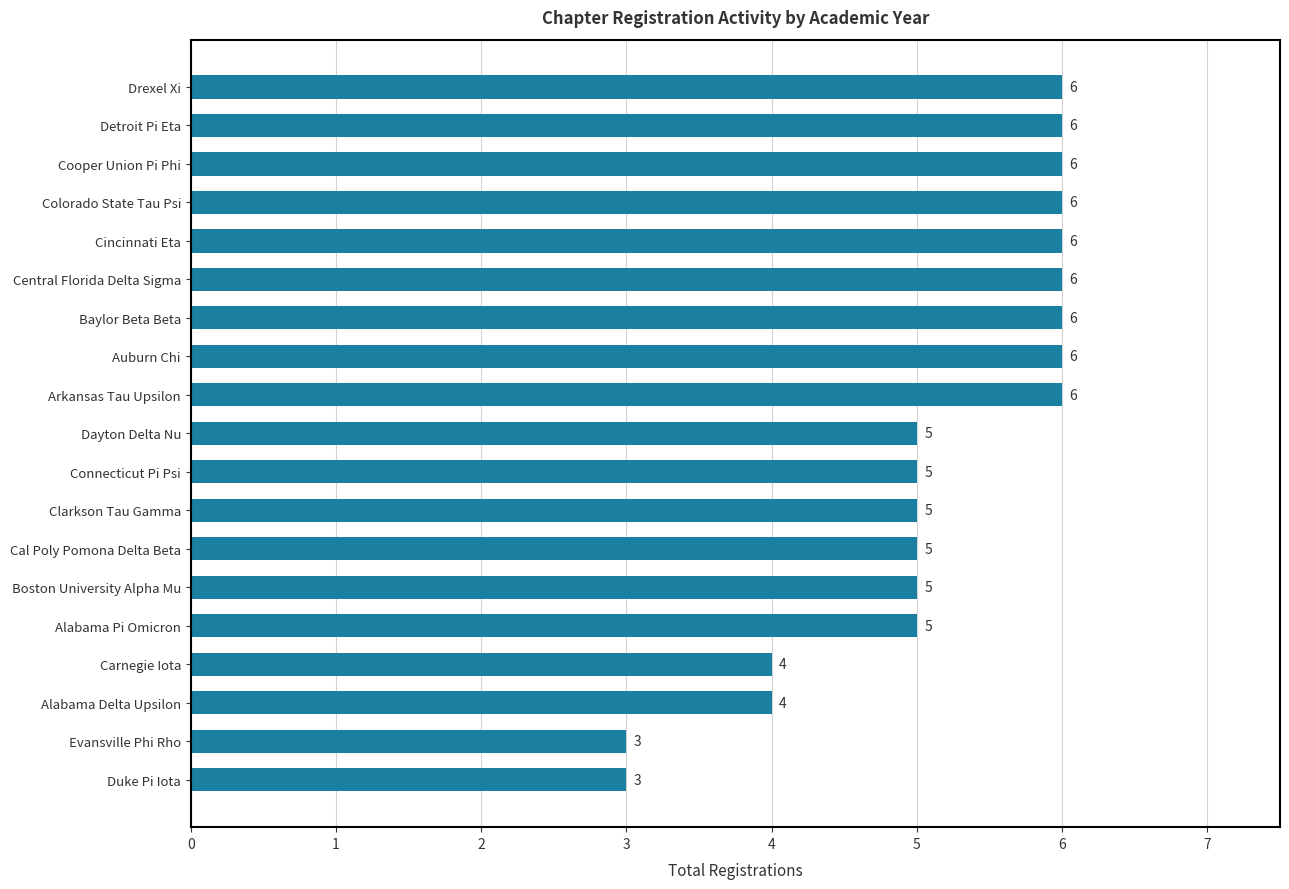

What is the difference between the maximum and minimum values?

3